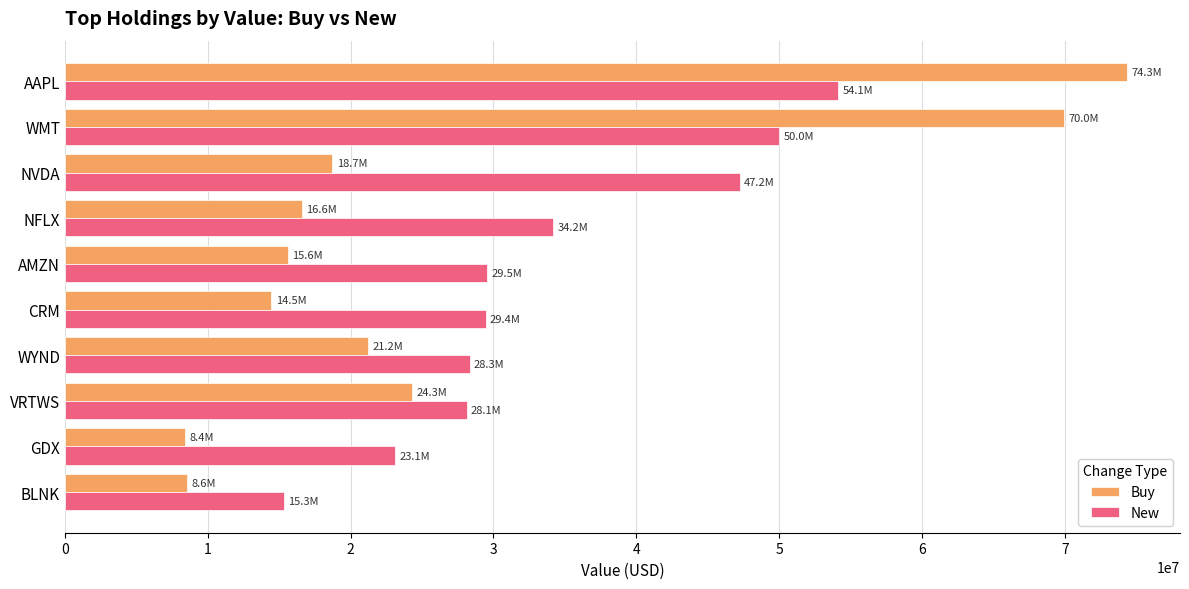

Where is New nearest to the value 34711000?

NFLX